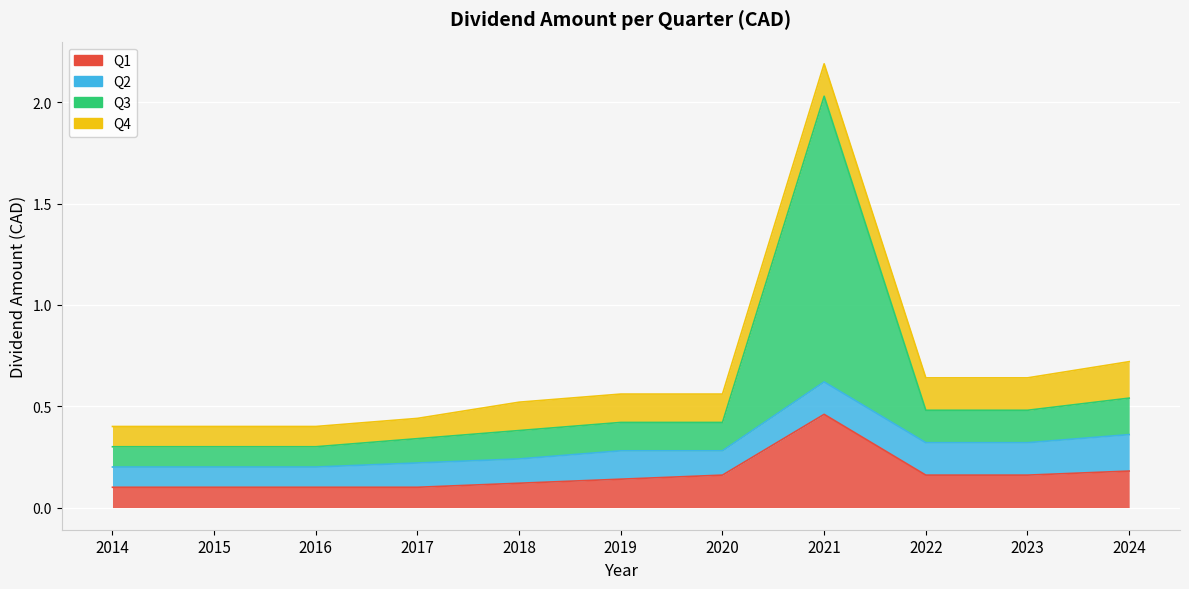

How many Q3 values are between 0 and 1?

10